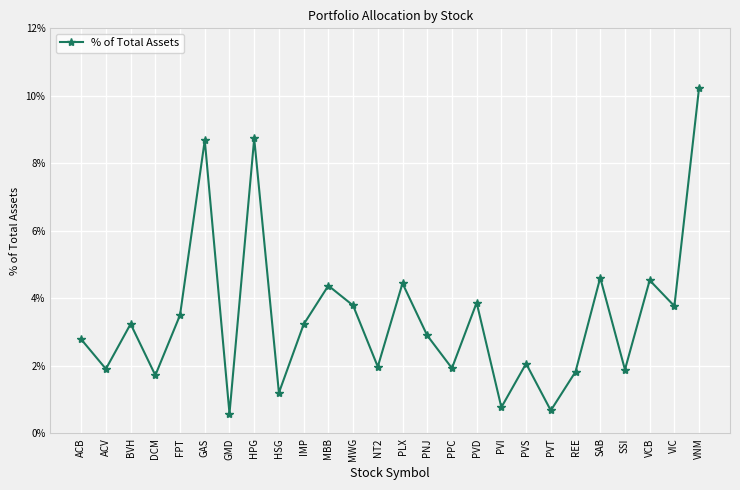

What is the maximum value shown in the chart?

0.1